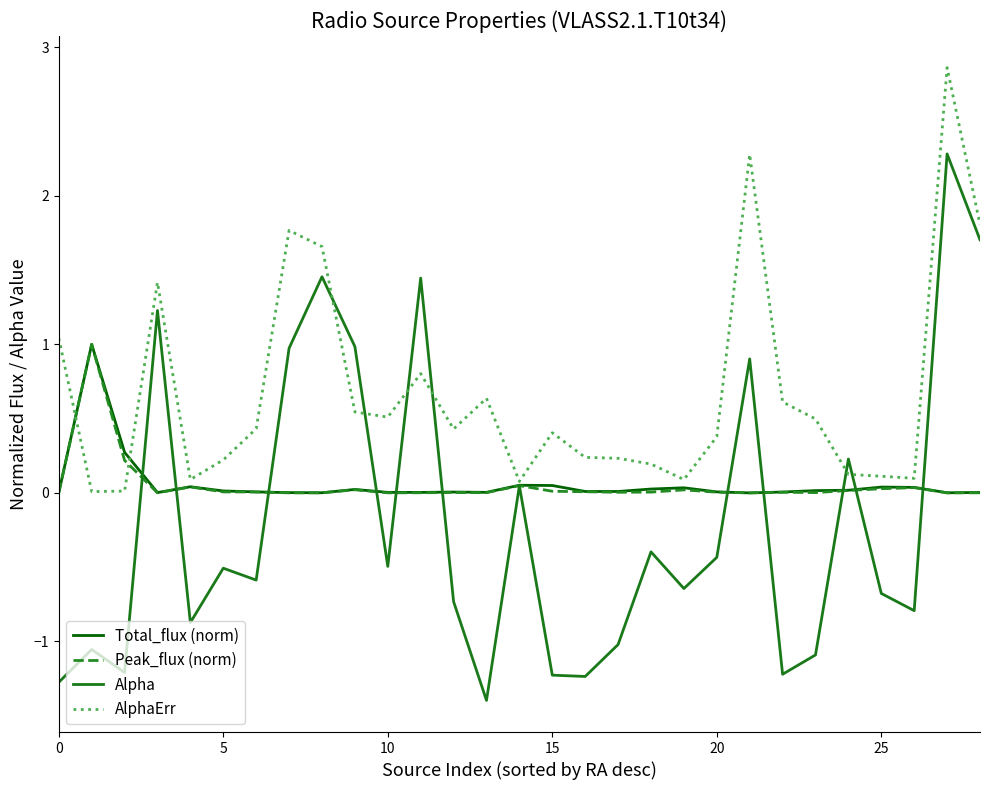

True or false: AlphaErr and Alpha intersect in this chart.

True